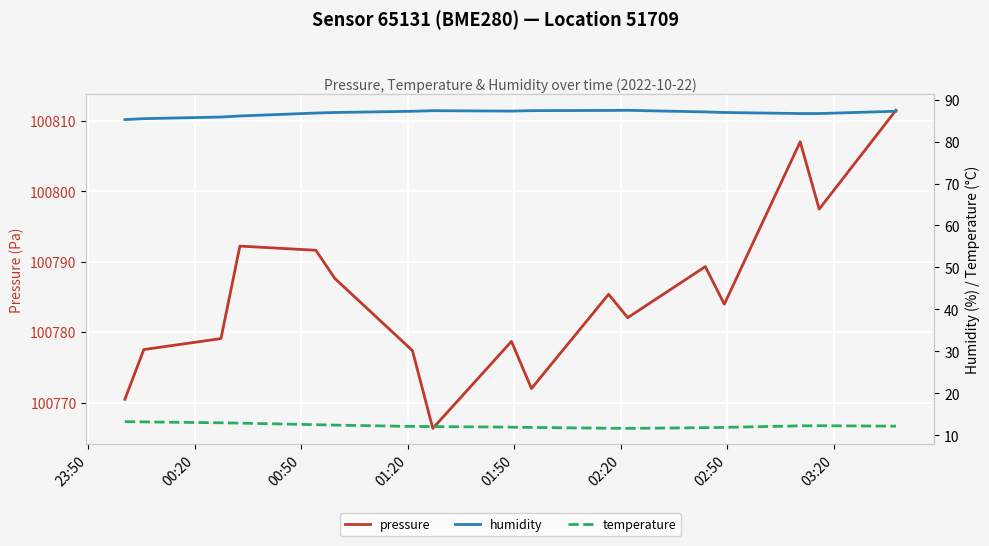

Reading right to left, extract all data points from this chart.

pressure: 100811.5	100797.5	100807.0	100784.0	100789.3	100782.1	100785.4	100772.0	100778.7	100766.3	100777.4	100787.6	100791.6	100792.2	100779.1	100777.5	100770.5
humidity: 87.2	86.7	86.7	86.9	87.1	87.4	87.4	87.4	87.2	87.3	87.2	86.9	86.8	86.1	85.8	85.5	85.2
temperature: 12.2	12.3	12.3	11.9	11.8	11.7	11.7	11.9	12.0	12.1	12.1	12.4	12.5	12.9	13.0	13.2	13.3